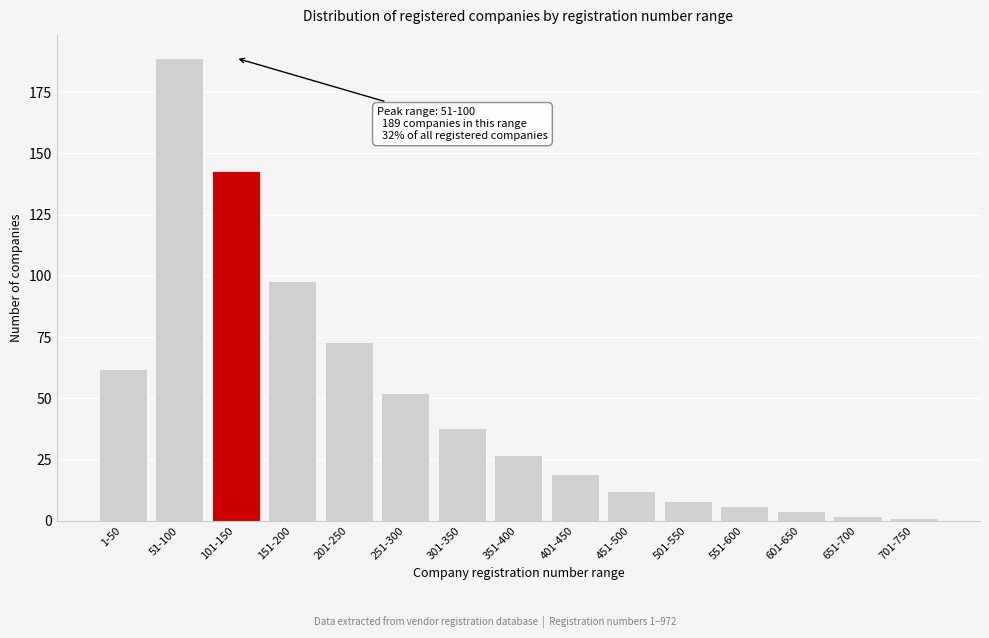

Reading right to left, what are all the values shown in this chart?

1	2	4	6	8	12	19	27	38	52	73	98	143	189	62